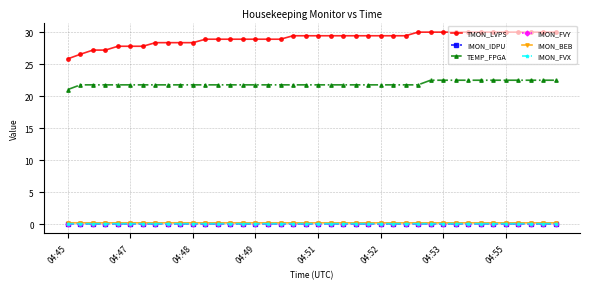

Which series has the widest spread of values?

TMON_LVPS